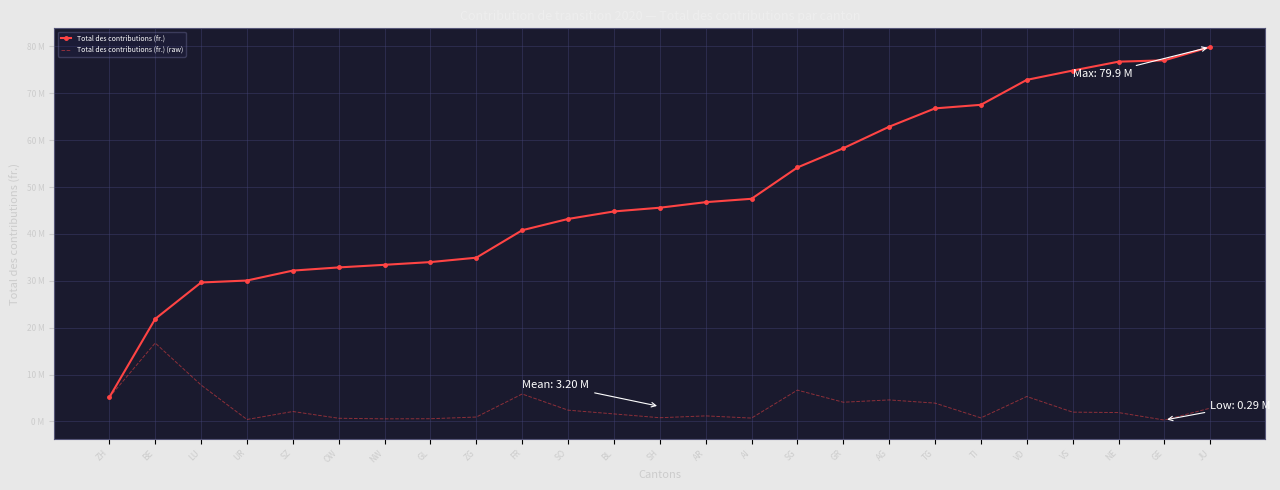

What is the difference between the highest and lowest values at VD?

67.5